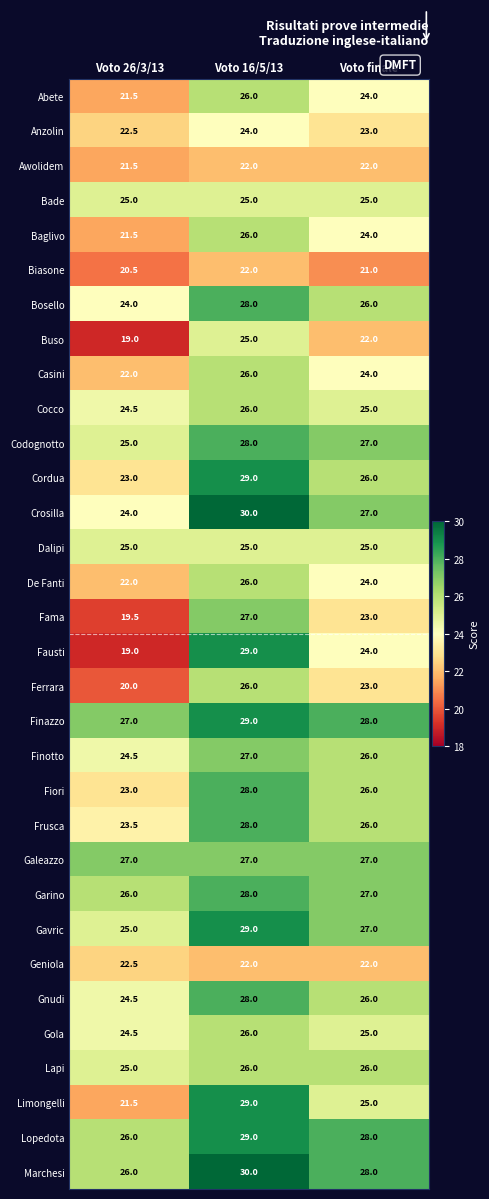

What is the maximum value shown in the chart?

30.0